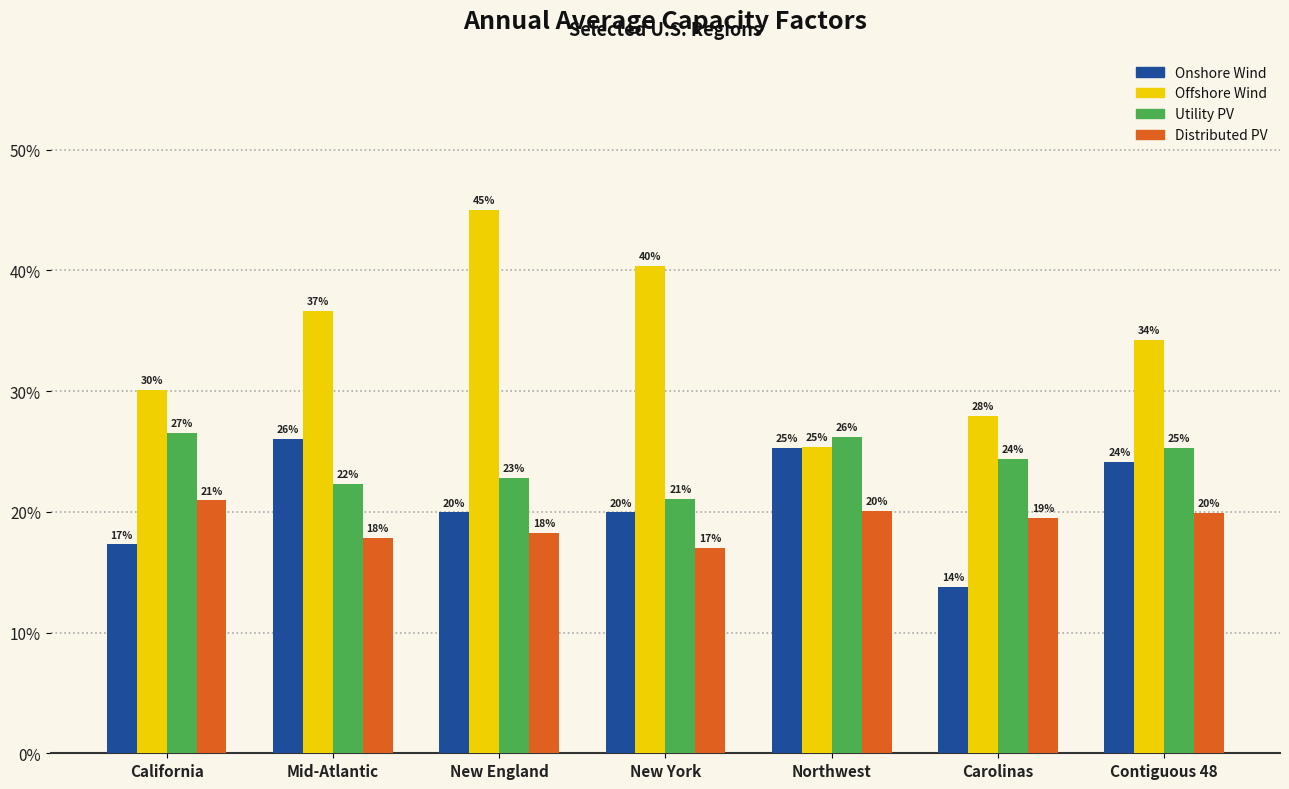

Is it true that Utility PV equals 0.2 at Carolinas?

False